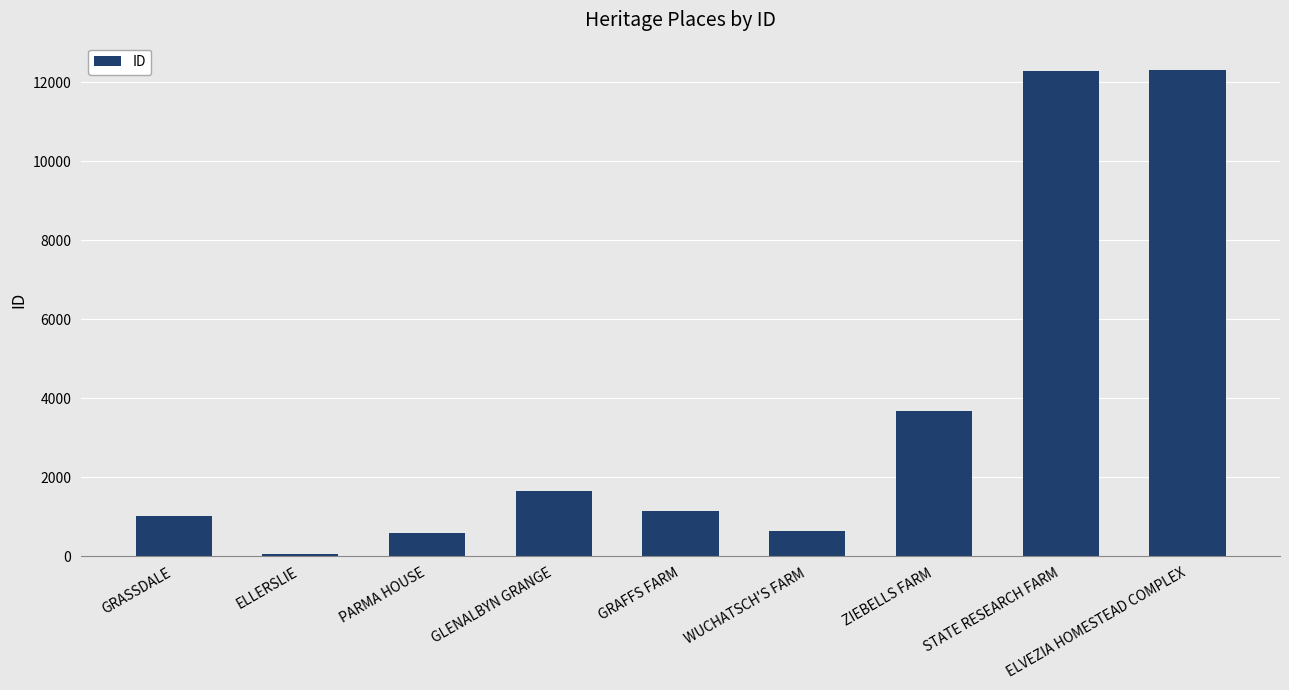

How many data points are less than 1153?

4